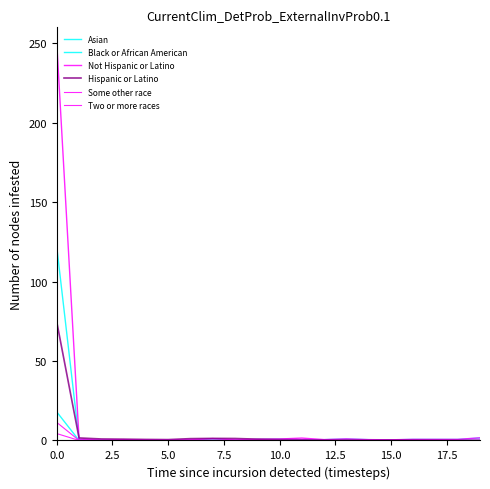

Does the chart display data point markers on the line(s)?

No